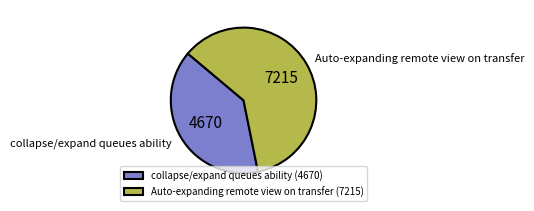

Rank the categories by value from highest to lowest.

Auto-expanding remote view on transfer, collapse/expand queues ability